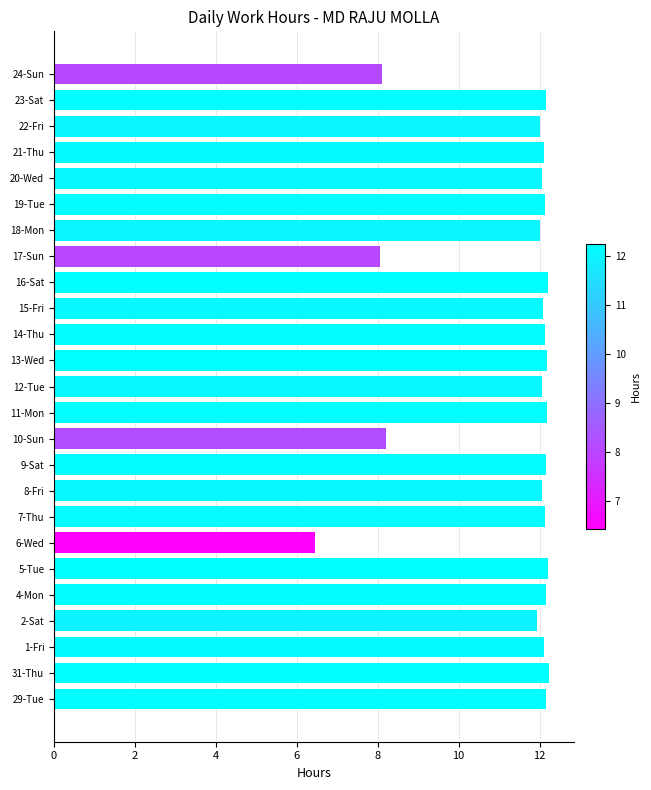

What is the difference between the maximum and second lowest values?

4.2